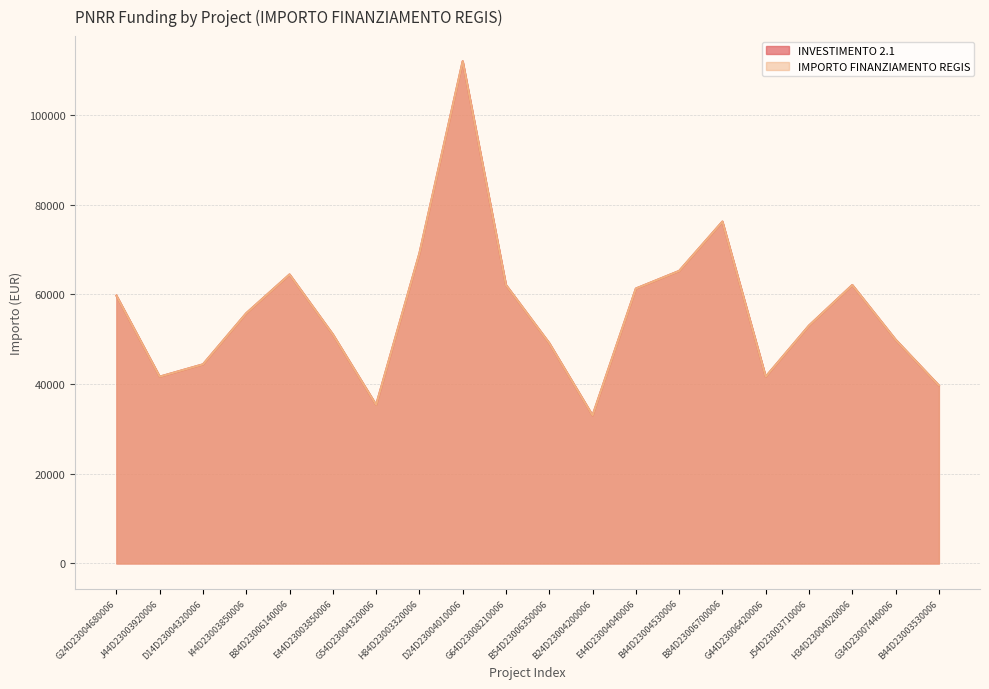

At which category does INVESTIMENTO 2.1 reach its first local valley?

J44D23003920006